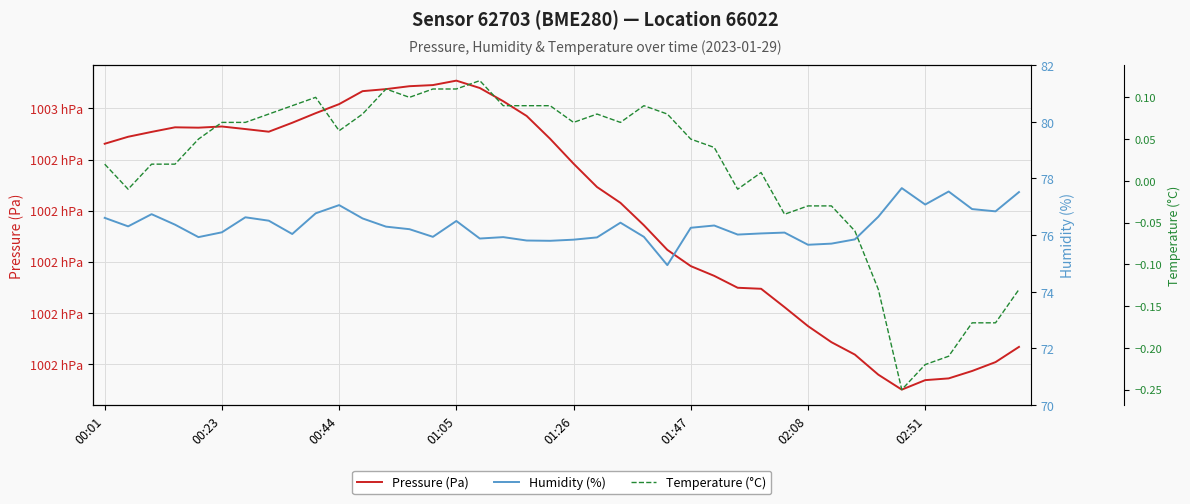

Where is the first local maximum for Pressure (Pa)?

01:05